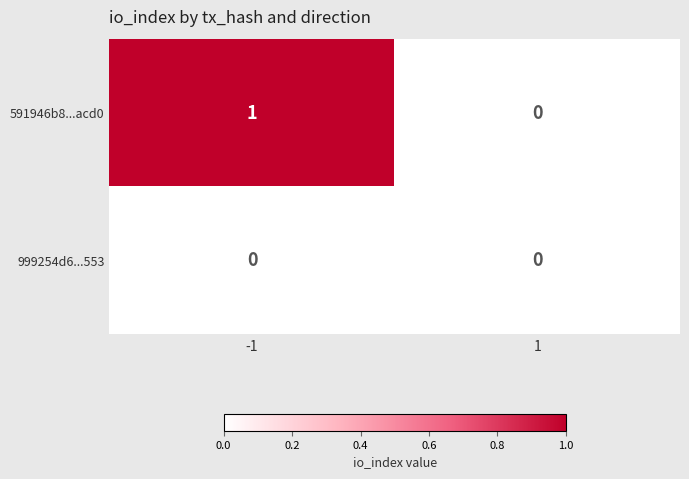

How many distinct data groups are displayed?

2